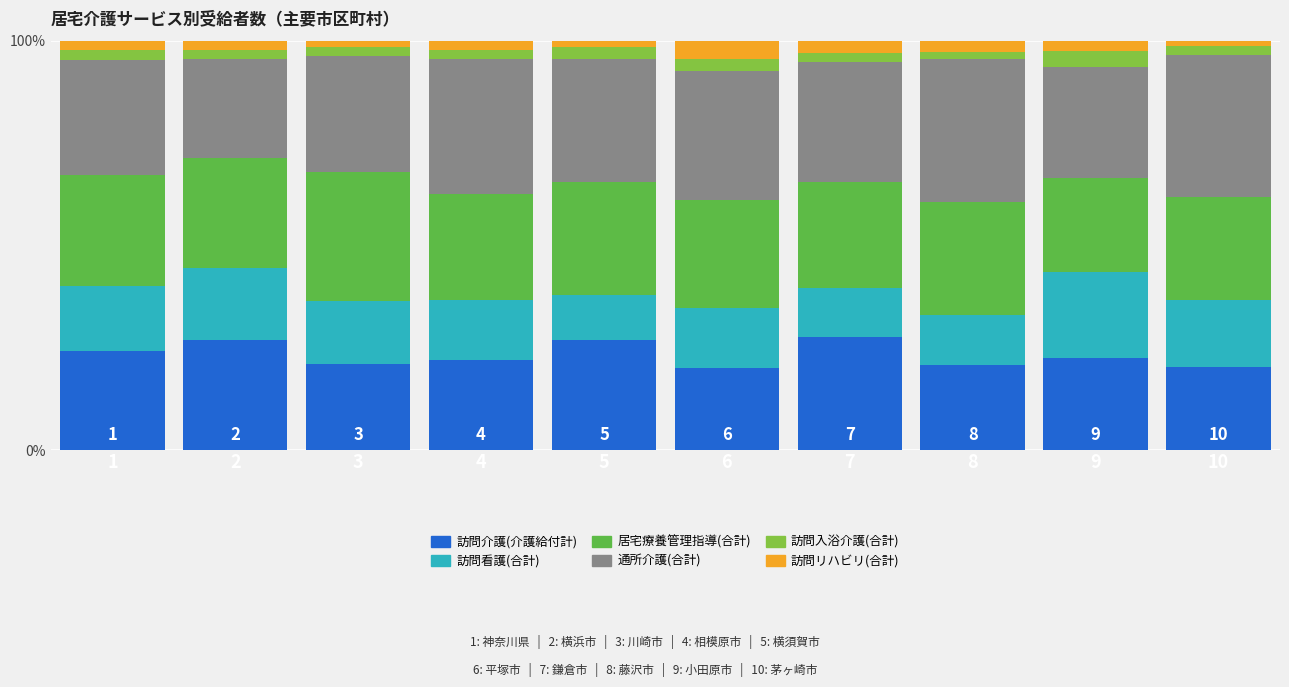

What is the highest value of the 訪問介護(介護給付計) series?

27.7